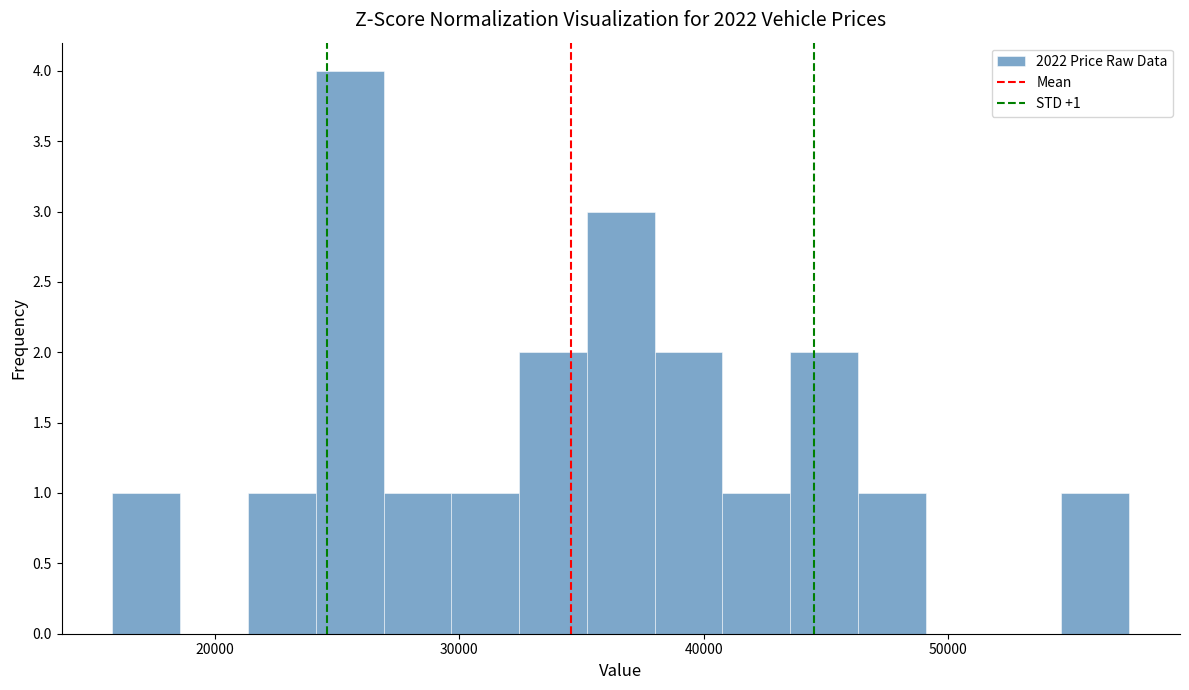

Read against the x-axis, roughly where is the centre of the tallest bar?

26000